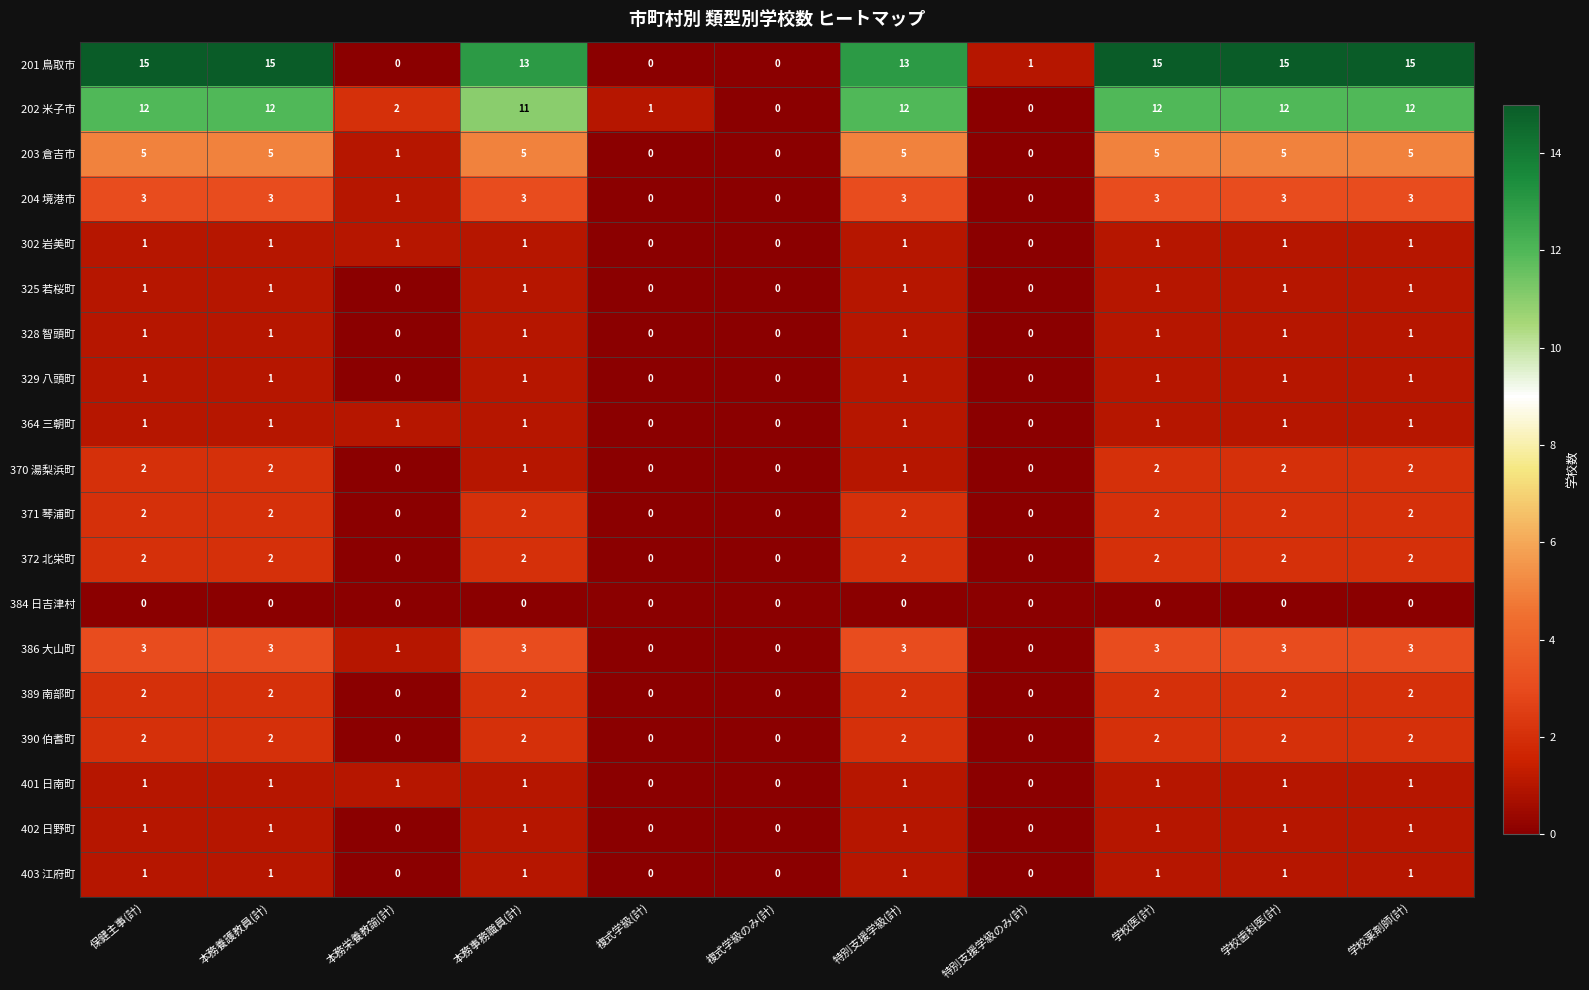

How many 203 倉吉市 values are between 0 and 5?

11